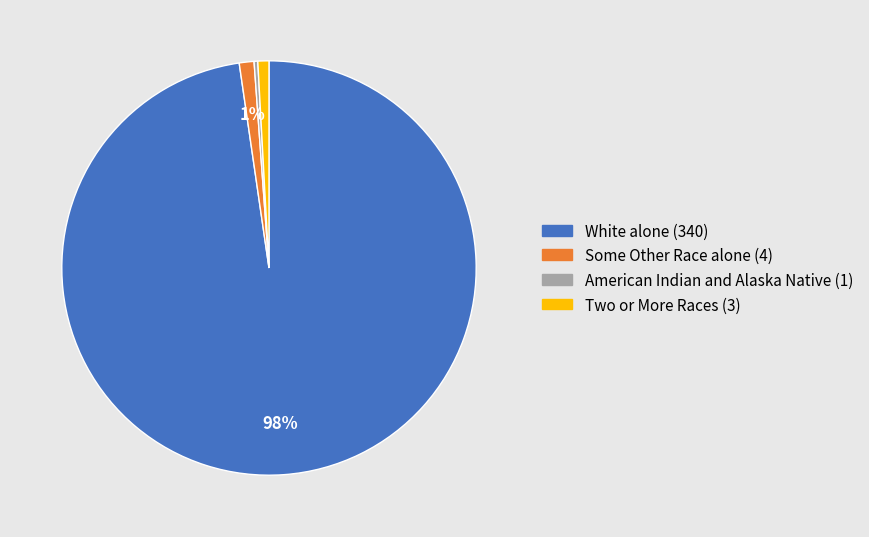

Which has a higher value, White alone (340) or Some Other Race alone (4)?

White alone (340)